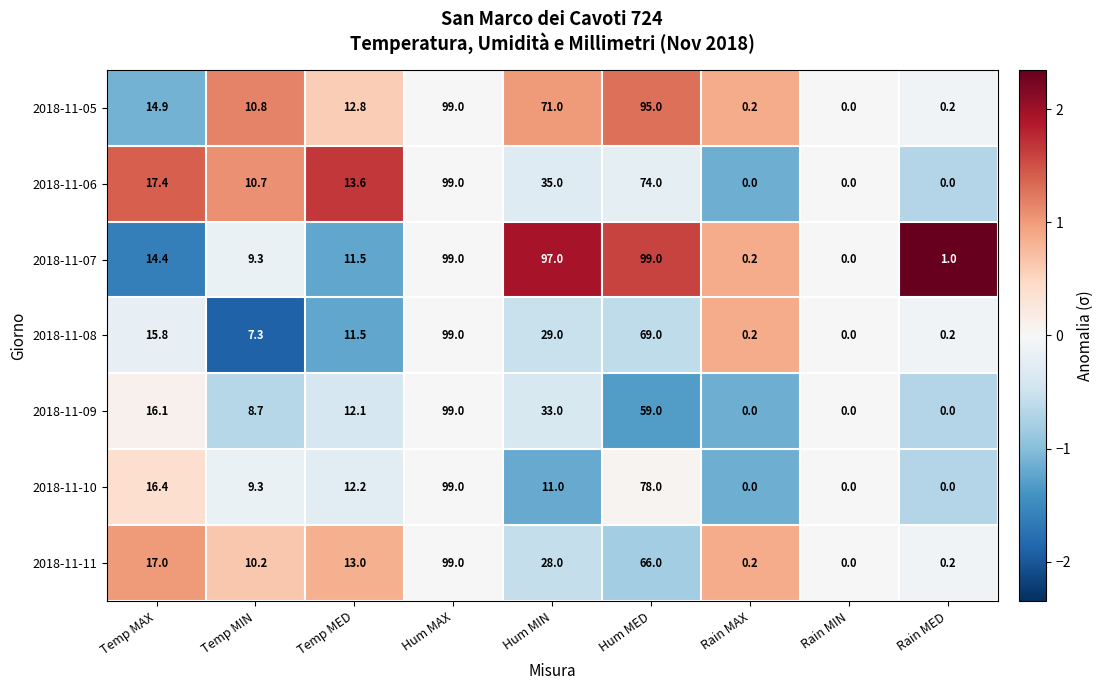

Where is 2018-11-05 nearest to the value 49?

Hum MIN